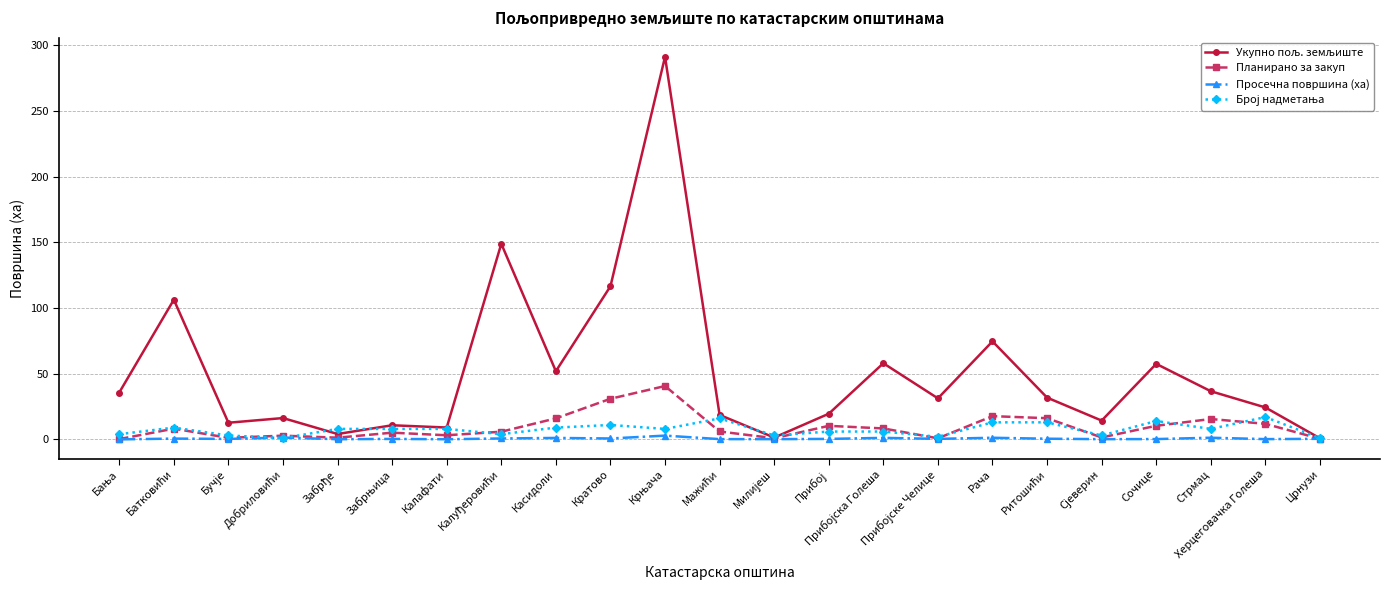

Does the chart have visible grid lines?

Yes